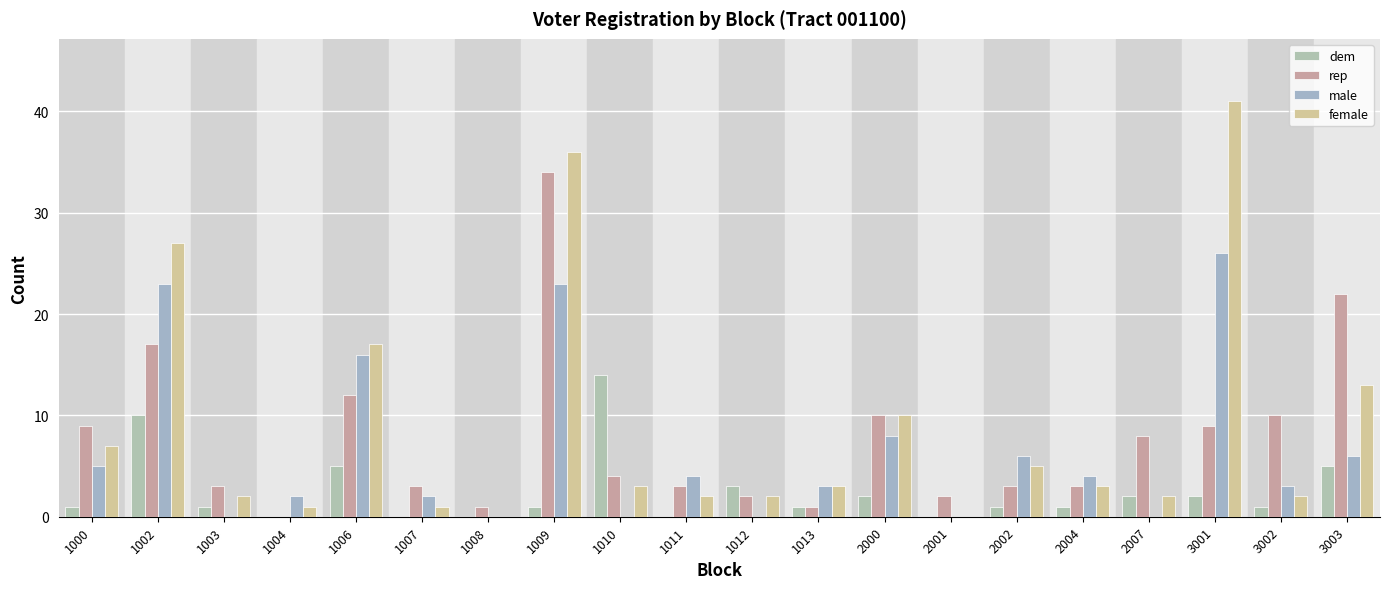

At which label does female first exceed 3?

1000